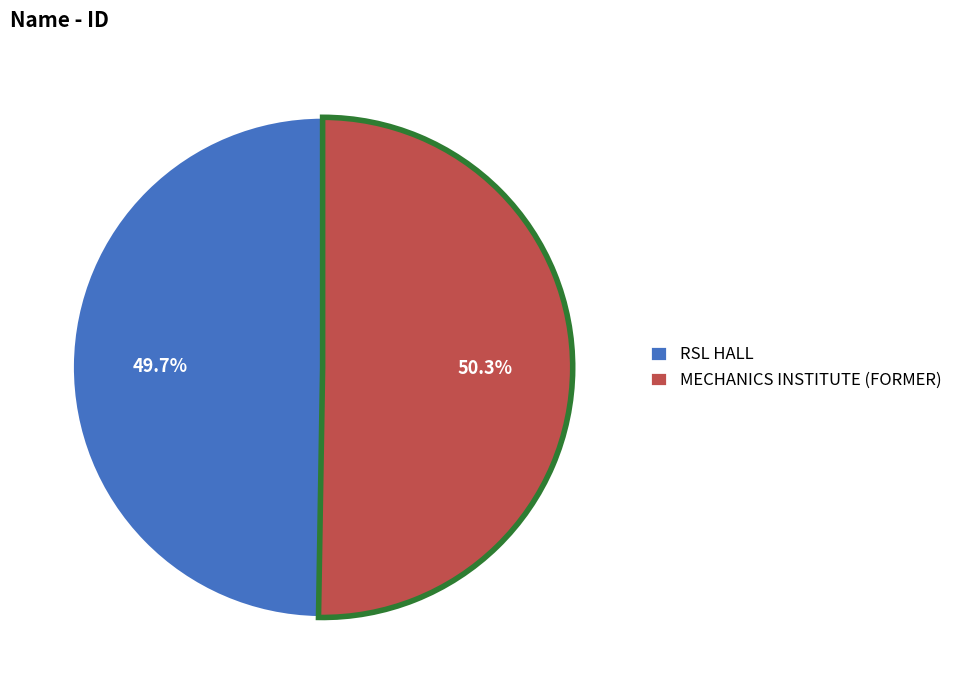

To the nearest percent, what is the average slice percentage?

50%